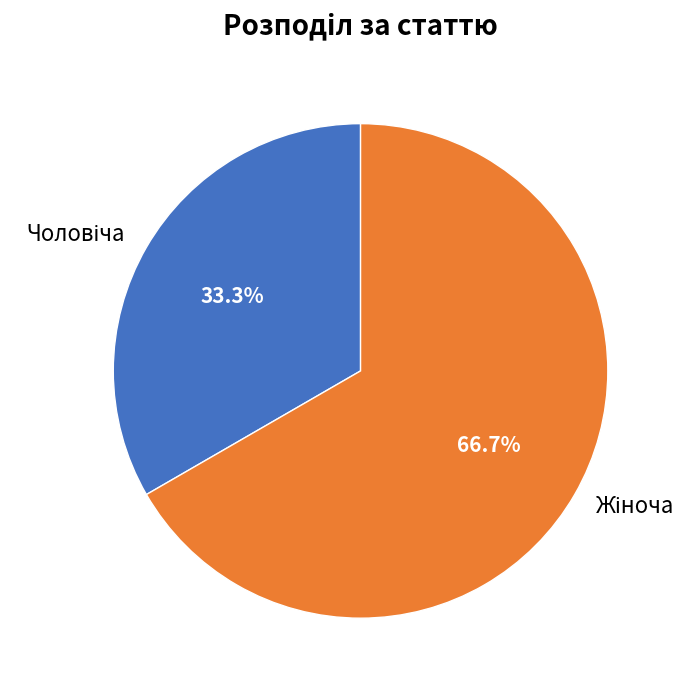

What is the change in value from Чоловіча to Жіноча?

+1